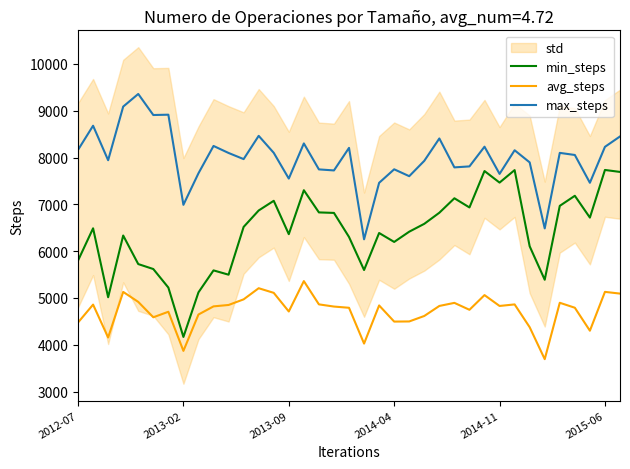

List the series in order of their overall mean, lowest first.

avg_steps, min_steps, max_steps